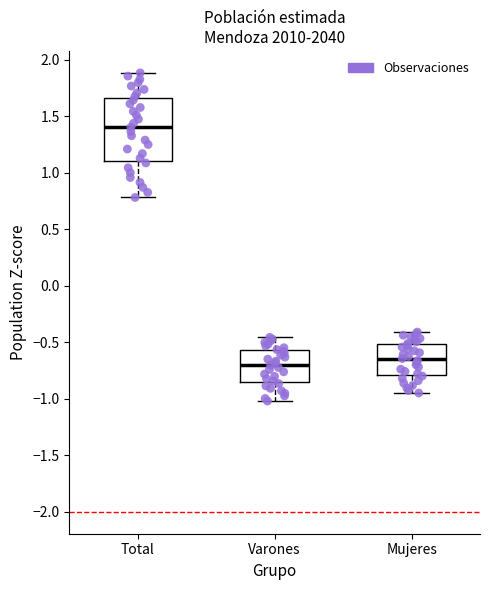

Reading left to right, read every box against the y-axis: the position of its median line, the range the box covers, and the ends of its whiskers. The values are not printed on the chart, so give them approximately, as read against the axis.

Total: median 1.40, box 1.10 to 1.65, whiskers 0.80 to 1.90
Varones: median -0.70, box -0.85 to -0.55, whiskers -1.00 to -0.45
Mujeres: median -0.65, box -0.80 to -0.50, whiskers -0.95 to -0.40